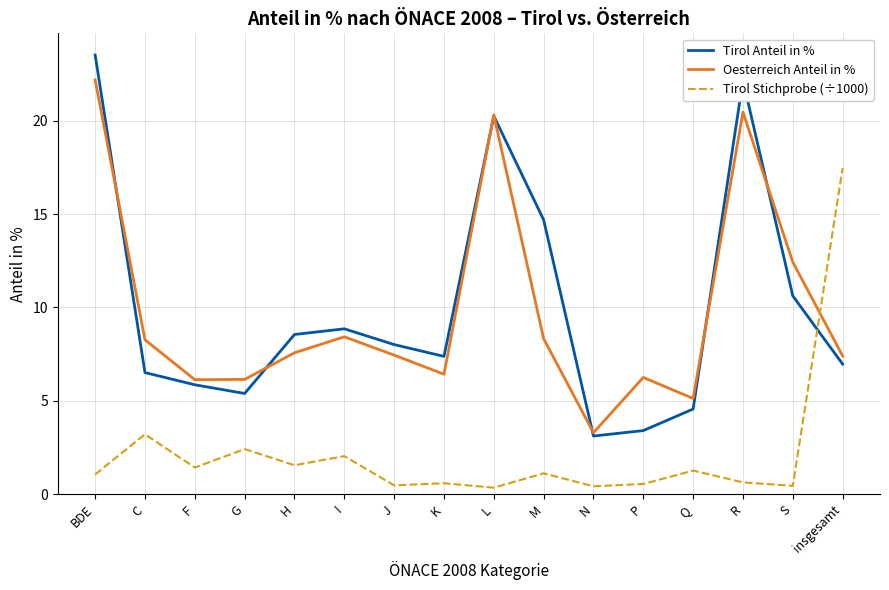

The value of Tirol Anteil in % at J is 8.0. True or false?

True